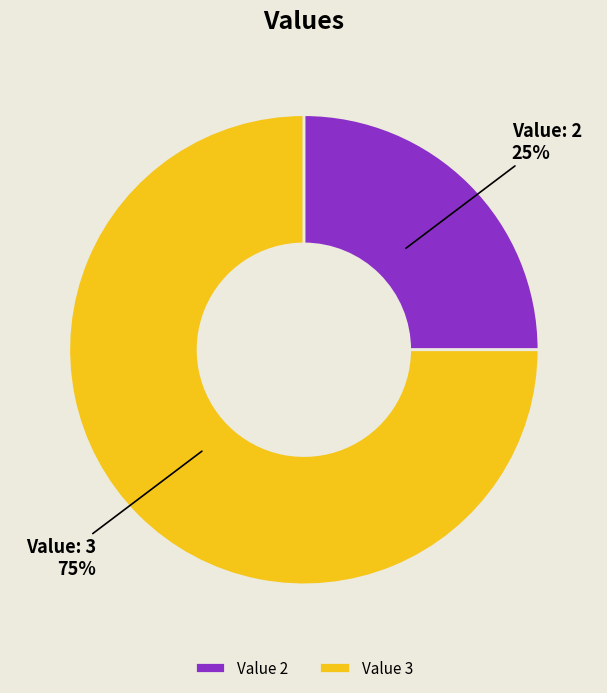

Which slice represents more than half of the pie?

Value 3